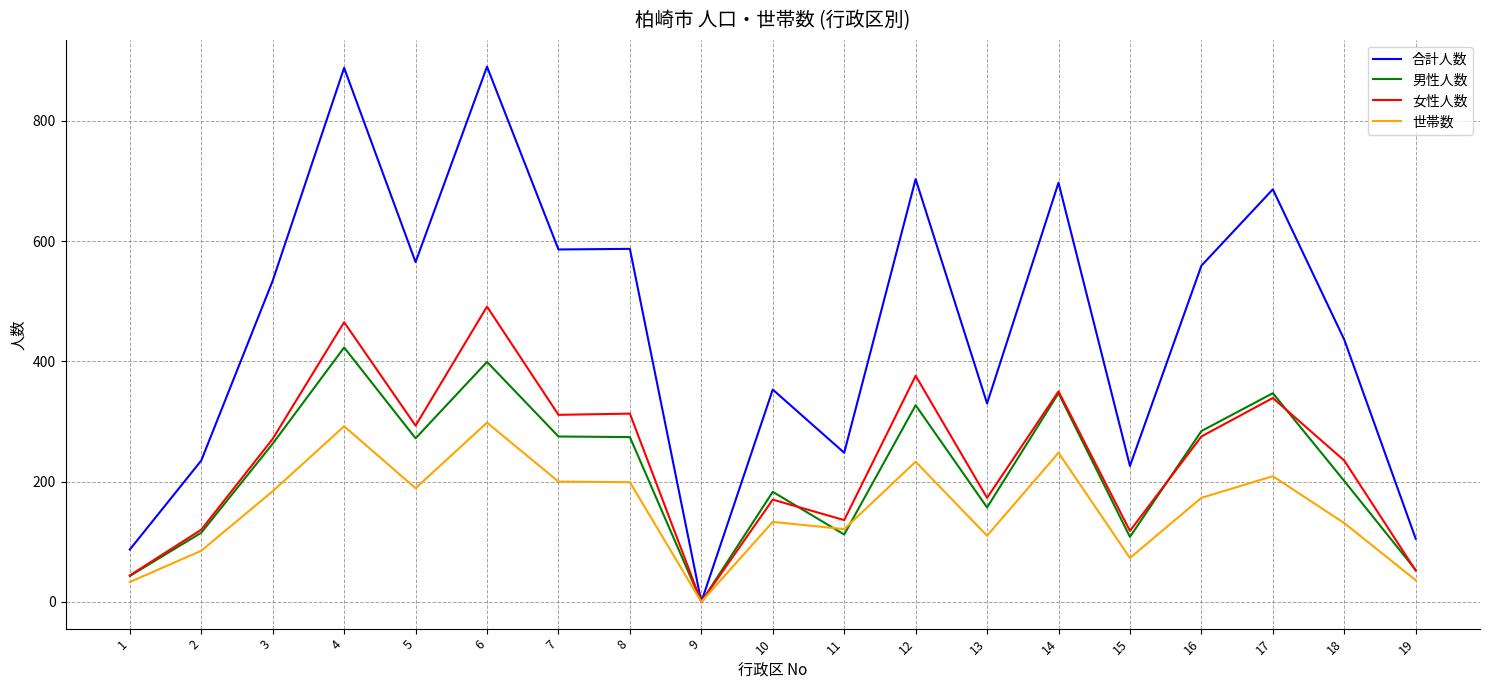

The value of 世帯数 at 13 is 166. True or false?

False